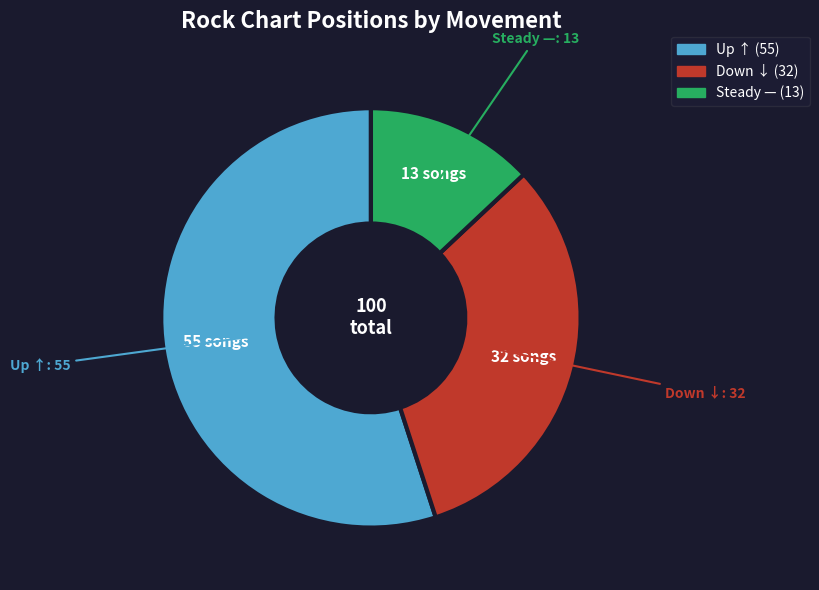

Is there a majority slice in this chart?

Yes